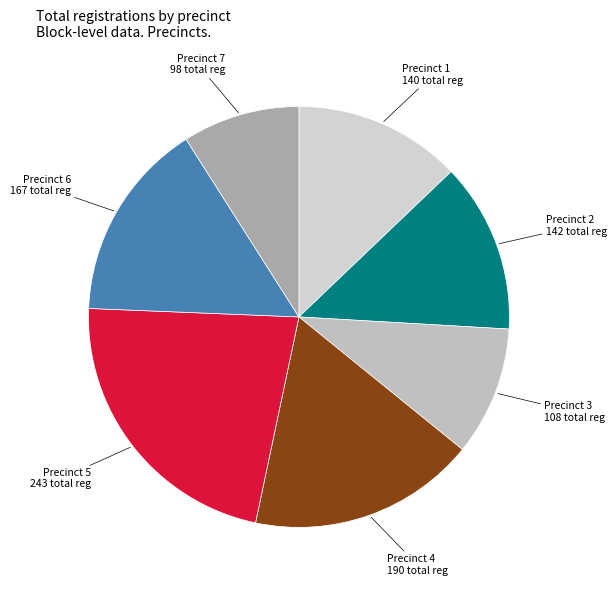

How many slices are in this pie chart?

7